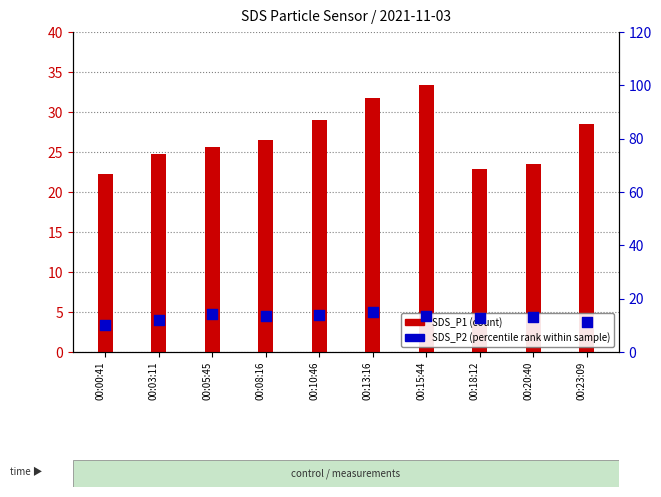

Which series reaches the maximum Y coordinate?

SDS_P1 (count)